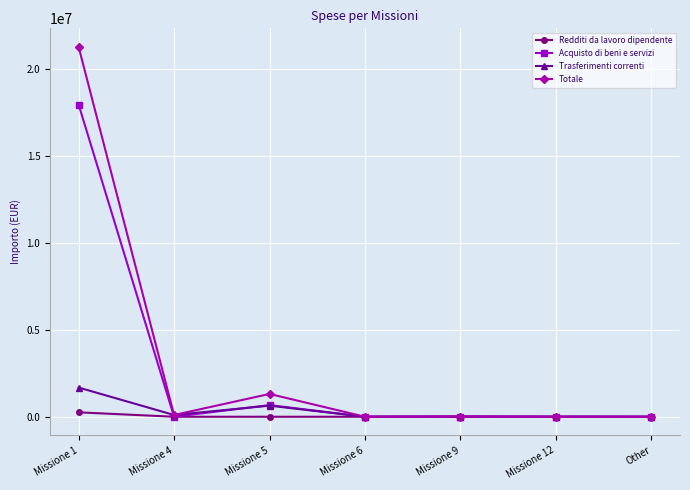

Which series has the widest spread of values?

Totale